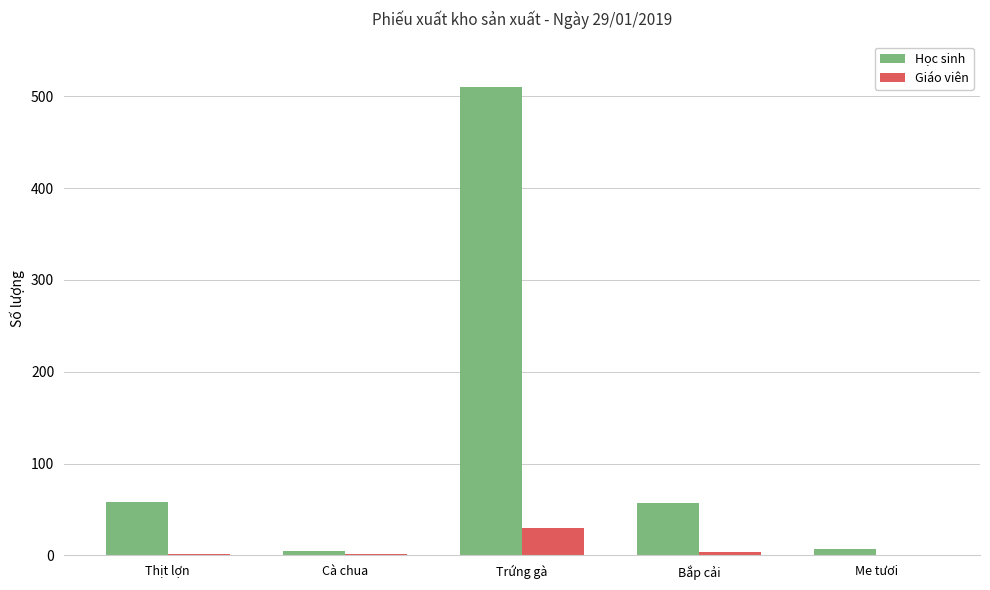

How many distinct data groups are displayed?

2